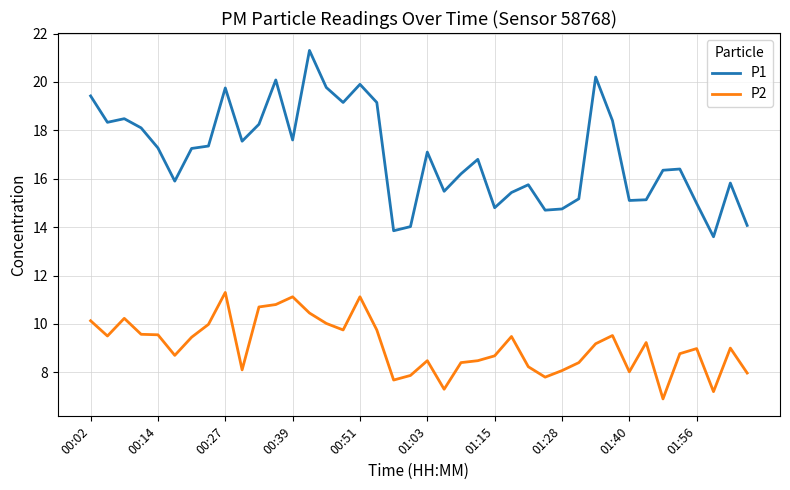

True or false: P2 and P1 intersect in this chart.

False